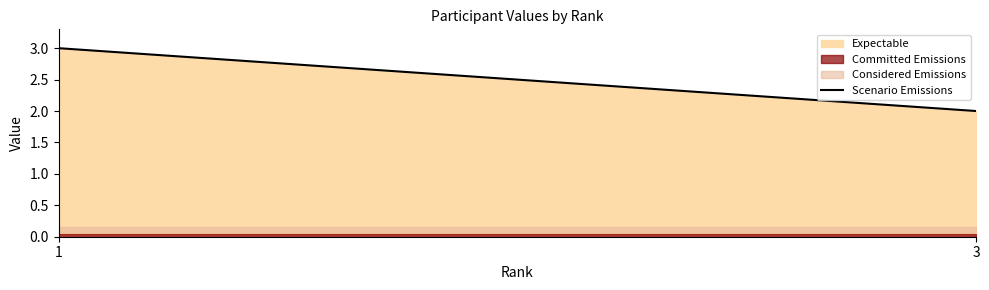

Rank the categories by value from highest to lowest.

1, 3